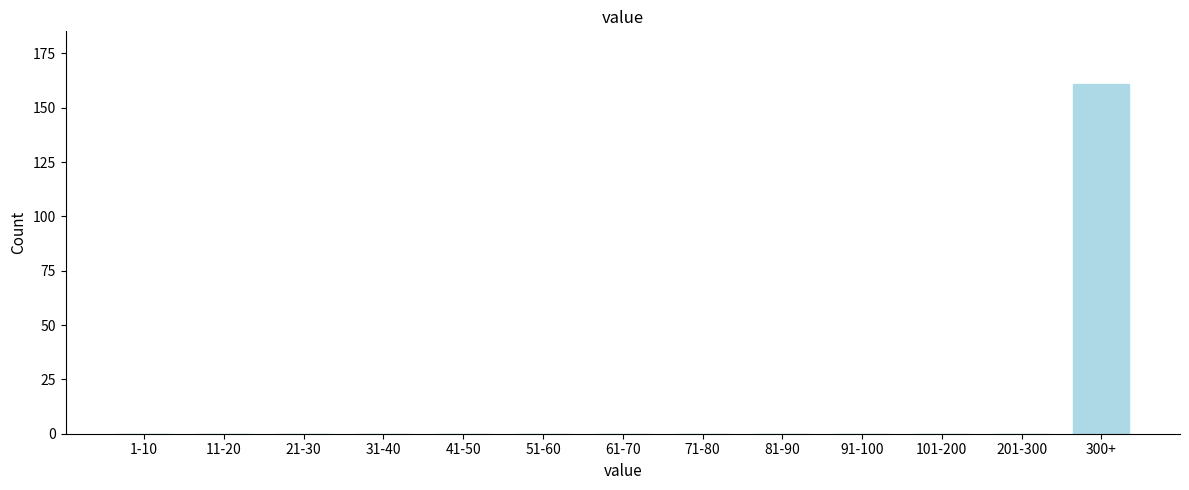

Reading left to right, what are all the values shown in this chart?

1-10=0	11-20=0	21-30=0	31-40=0	41-50=0	51-60=0	61-70=0	71-80=0	81-90=0	91-100=0	101-200=0	201-300=0	300+=161